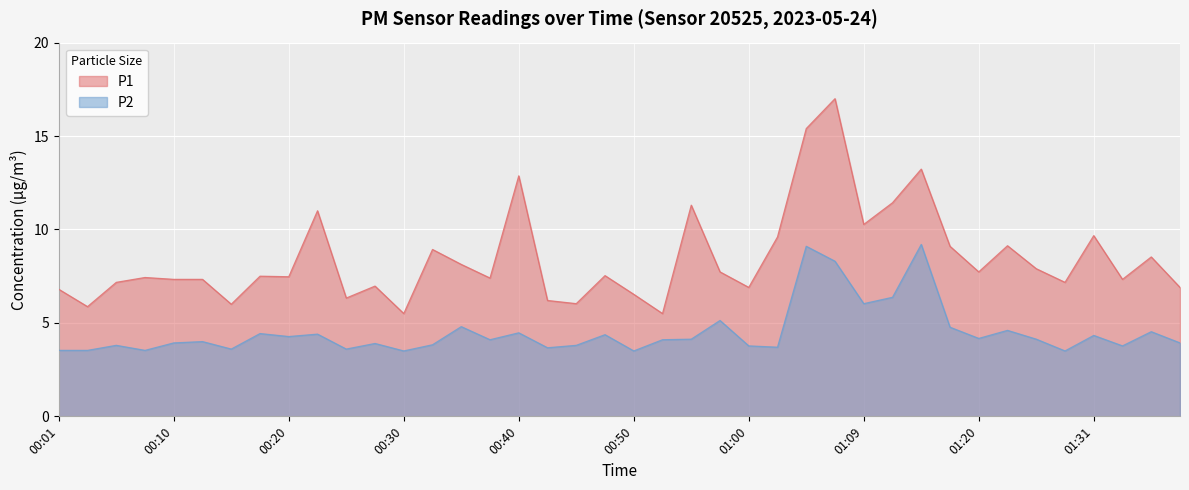

Which series has the largest range (max minus min)?

P1